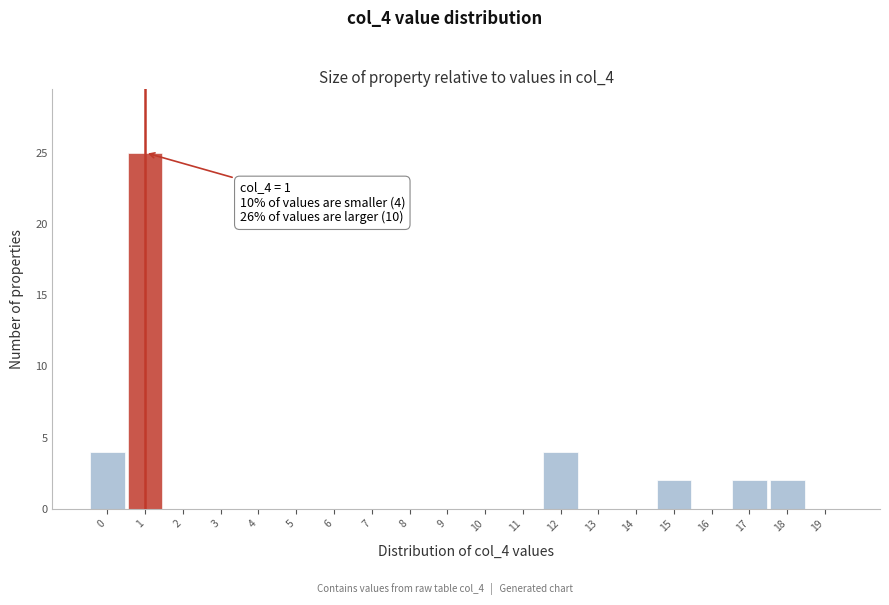

Over which range of the x-axis is the bar tallest?

0.5 to 1.5